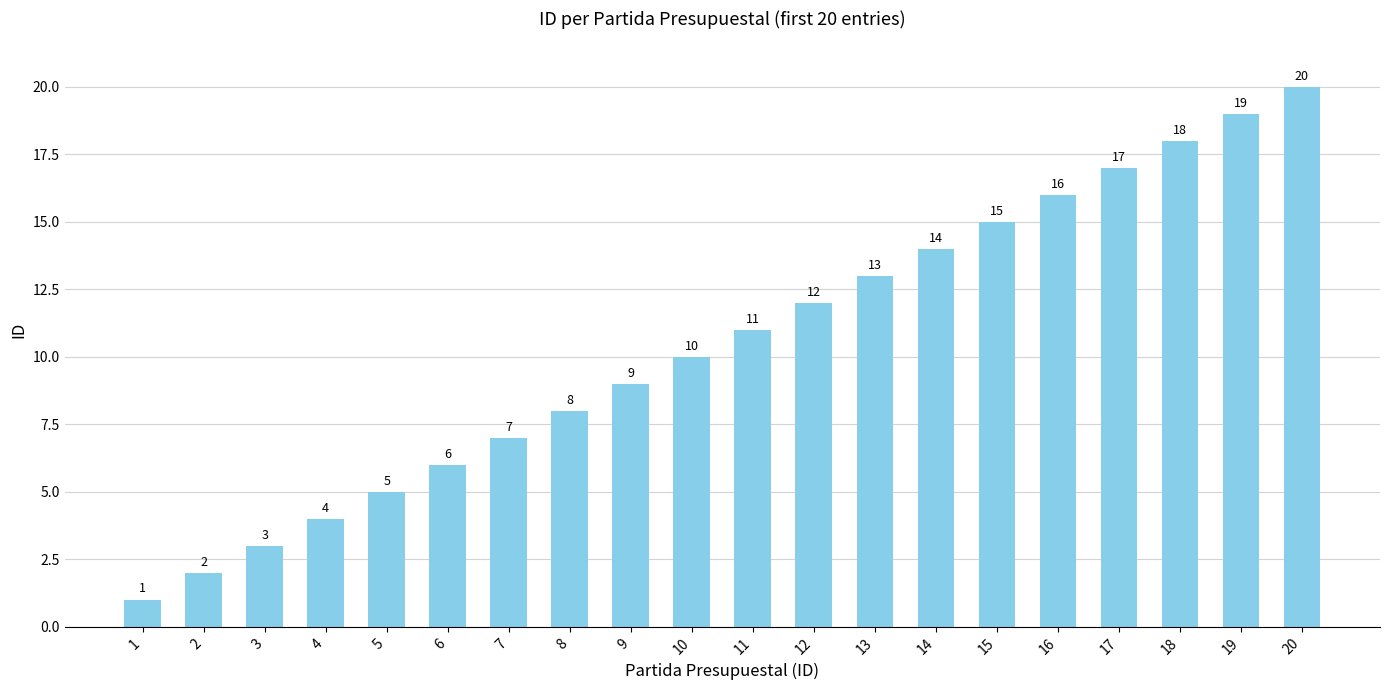

How many data points are less than 11?

10